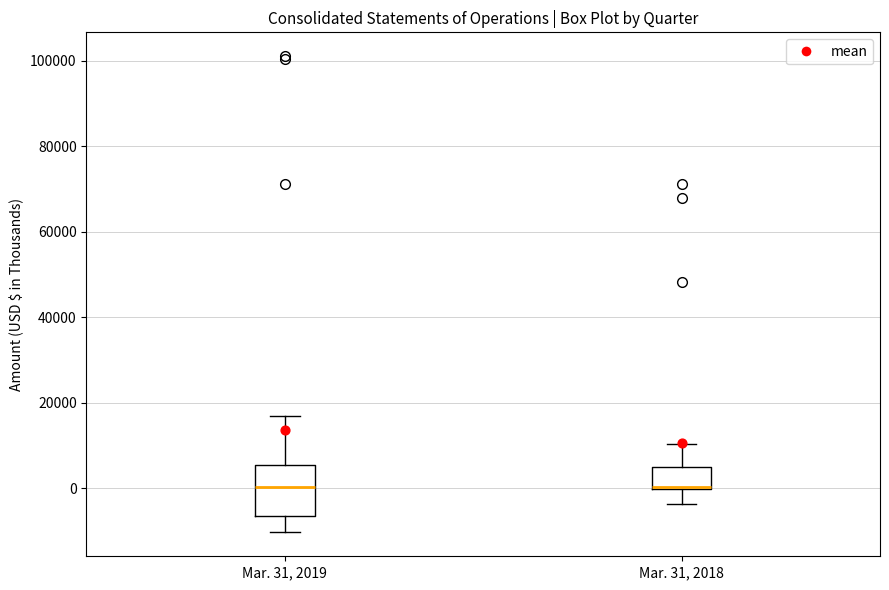

Reading left to right, transcribe this box plot: for each box, give where its median line is, the range the box spans, and where its two whiskers end, as read against the y-axis. The values are not printed on the chart, so give them approximately, as read against the axis.

Mar. 31, 2019: median 0, box -6000 to 6000, whiskers -10000 to 16000
Mar. 31, 2018: median 0, box 0 to 4000, whiskers -4000 to 10000